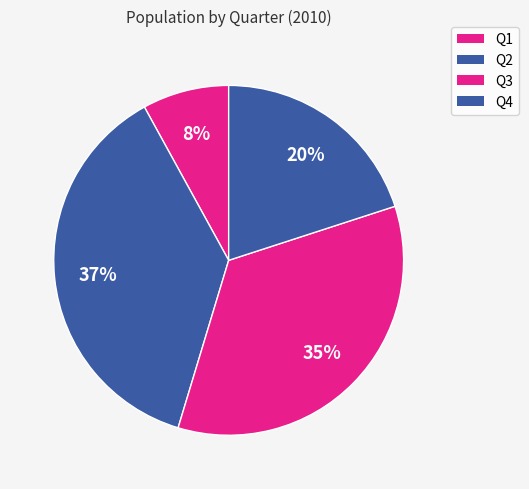

Is there a majority slice in this chart?

No